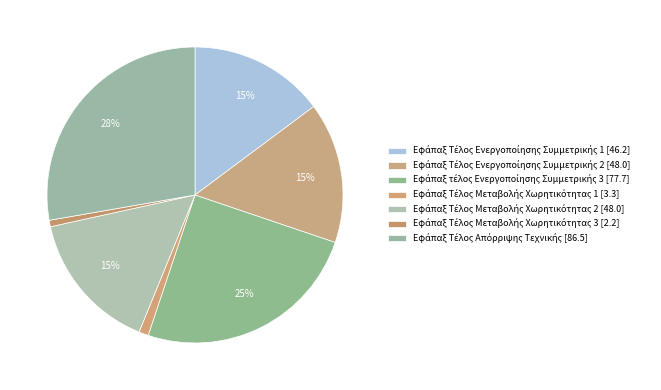

Count the number of slices in the pie.

7